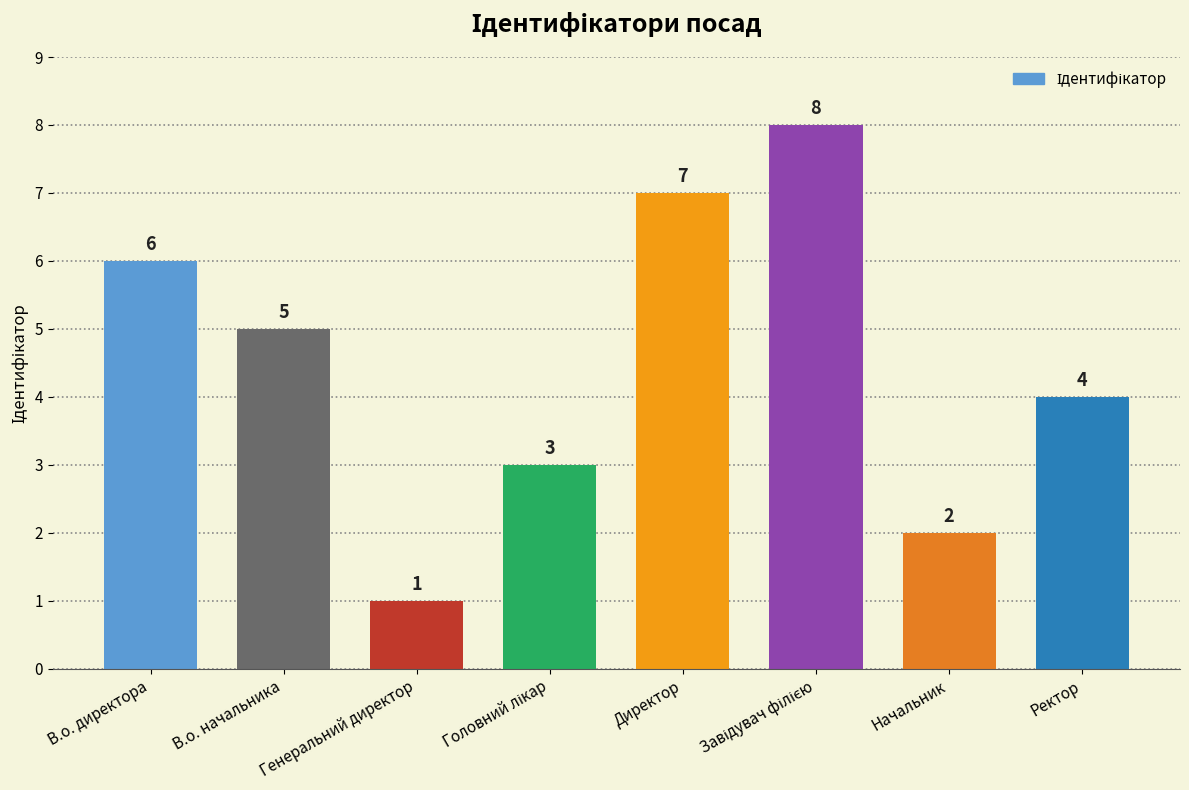

How many values are below 5?

4